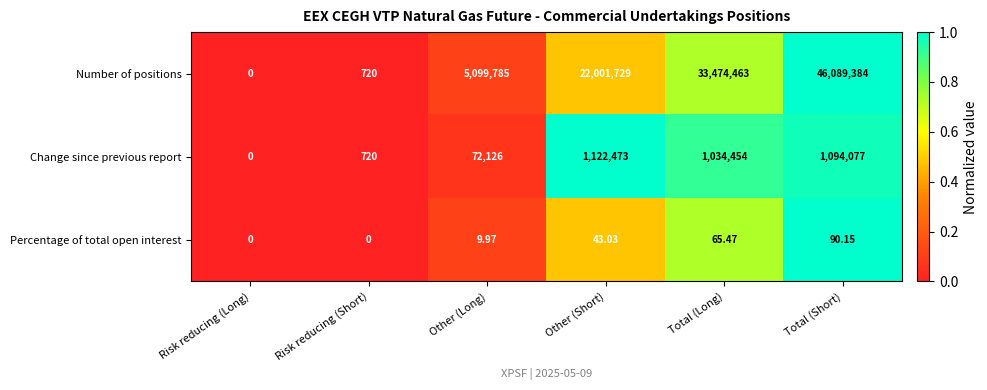

Which category has the highest value in the Change since previous report series?

Other (Short)